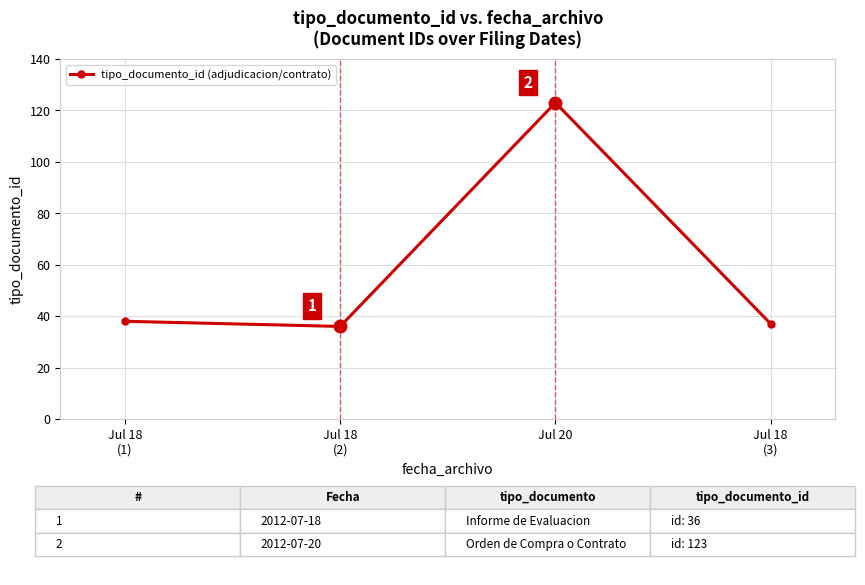

At which category does the chart reach its peak across all series?

Jul 20